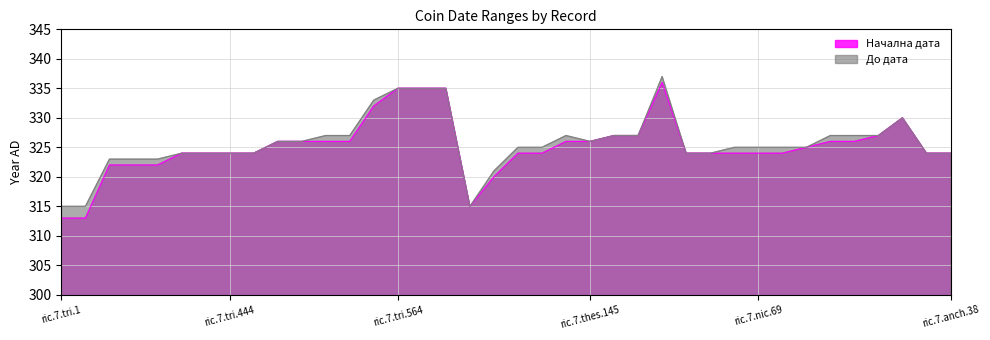

Reading right to left, list all the values displayed in this chart.

Начална дата: ric.7.anch.38=324	ric.7.anch.37=324	ric.7.nic.161=330	ric.7.nic.133=327	ric.7.nic.120=326	ric.7.nic.119=326	ric.7.nic.101=325	ric.7.nic.69A=324	ric.7.nic.69=324	ric.7.nic.68=324	ric.7.nic.54=324	ric.7.nic.53=324	ric.7.cnp.101=336	ric.7.thes.167=327	ric.7.thes.166=327	ric.7.thes.145=326	ric.7.sis.207=326	ric.7.tic.178=324	ric.7.tic.177=324	ric.7.tic.97=320	ric.7.tic.25=315	ric.7.tri.566=335	ric.7.tri.565=335	ric.7.tri.564=335	ric.7.tri.533=332	ric.7.tri.493=326	ric.7.tri.492=326	ric.7.tri.468=326	ric.7.tri.467=326	ric.7.tri.445=324	ric.7.tri.444=324	ric.7.tri.443=324	ric.7.tri.442=324	ric.7.tri.361=322	ric.7.tri.359=322	ric.7.tri.356=322	ric.7.tri.11=313	ric.7.tri.1=313
До дата: ric.7.anch.38=324	ric.7.anch.37=324	ric.7.nic.161=330	ric.7.nic.133=327	ric.7.nic.120=327	ric.7.nic.119=327	ric.7.nic.101=325	ric.7.nic.69A=325	ric.7.nic.69=325	ric.7.nic.68=325	ric.7.nic.54=324	ric.7.nic.53=324	ric.7.cnp.101=337	ric.7.thes.167=327	ric.7.thes.166=327	ric.7.thes.145=326	ric.7.sis.207=327	ric.7.tic.178=325	ric.7.tic.177=325	ric.7.tic.97=321	ric.7.tic.25=315	ric.7.tri.566=335	ric.7.tri.565=335	ric.7.tri.564=335	ric.7.tri.533=333	ric.7.tri.493=327	ric.7.tri.492=327	ric.7.tri.468=326	ric.7.tri.467=326	ric.7.tri.445=324	ric.7.tri.444=324	ric.7.tri.443=324	ric.7.tri.442=324	ric.7.tri.361=323	ric.7.tri.359=323	ric.7.tri.356=323	ric.7.tri.11=315	ric.7.tri.1=315